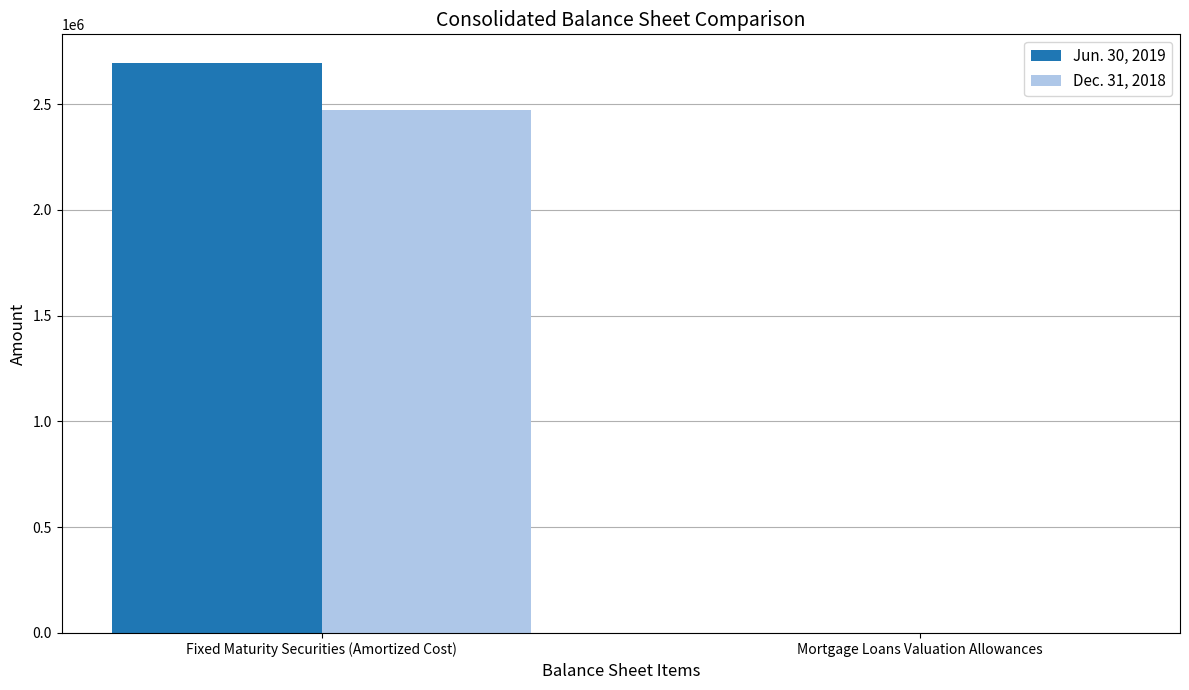

Which series has the widest spread of values?

Jun. 30, 2019